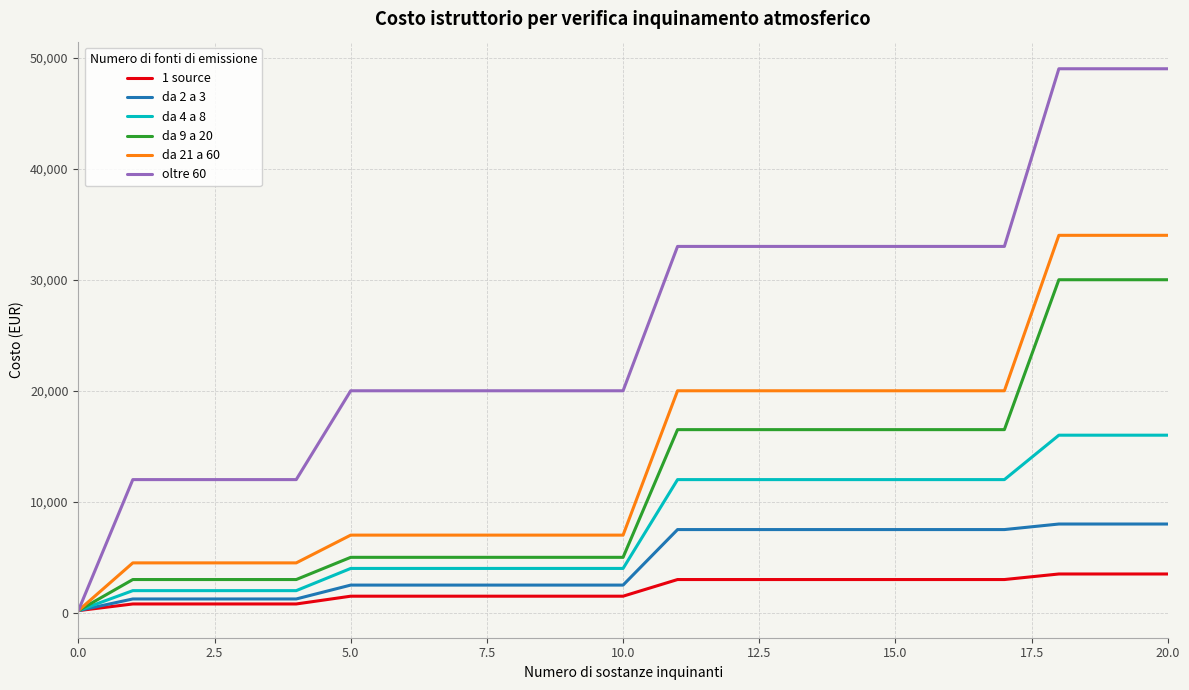

Which series has the widest spread of values?

oltre 60